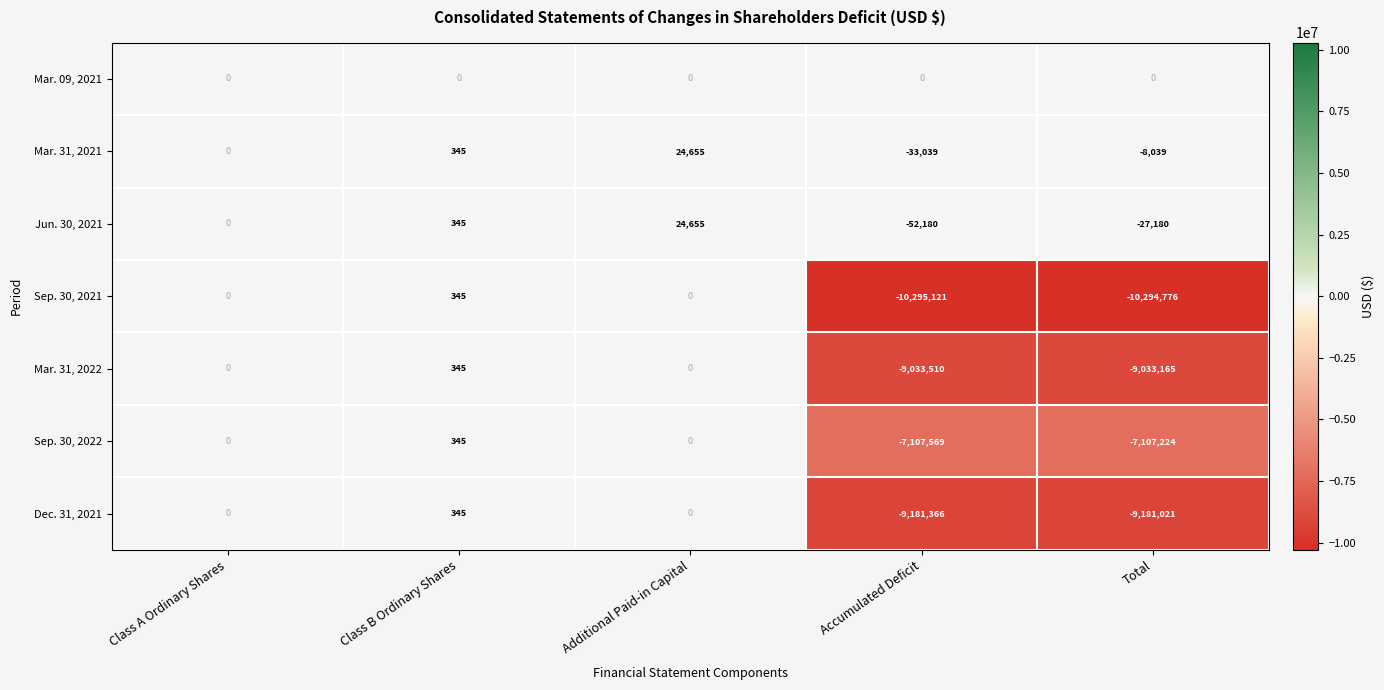

List the labels in order of Jun. 30, 2021 value, largest first.

Additional Paid-in Capital, Class B Ordinary Shares, Class A Ordinary Shares, Total, Accumulated Deficit